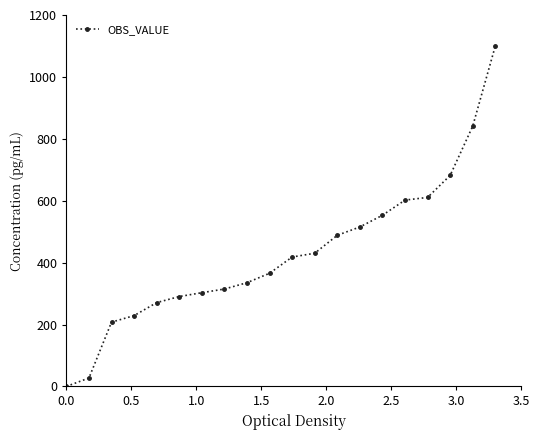

What is the value of the 4th point from the left?

228.8